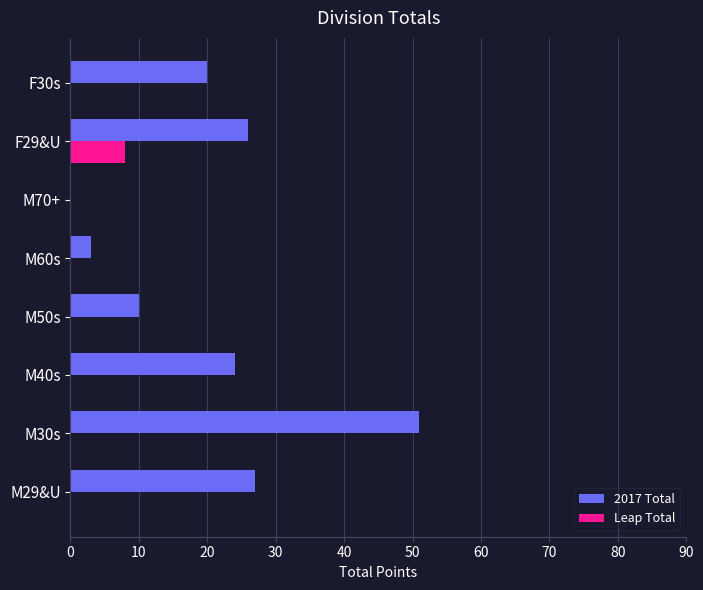

Between M50s and F29&U, which series saw the biggest shift?

2017 Total